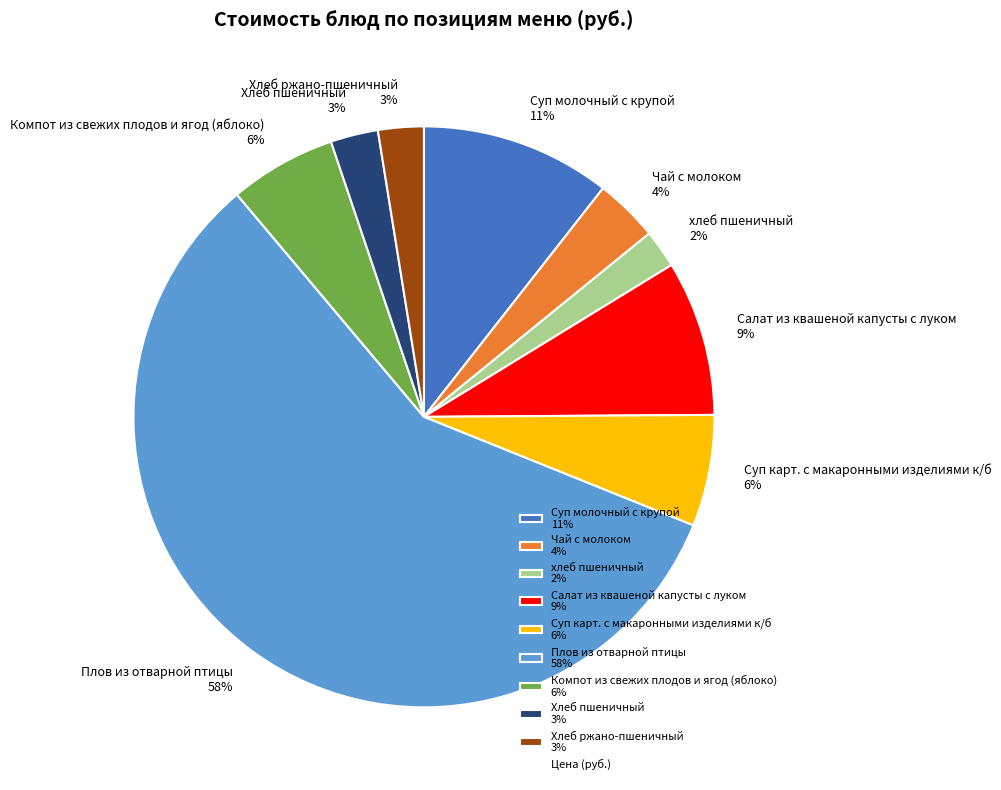

To the nearest percent, what percentage of the pie is Хлеб ржано-пшеничный?

3%